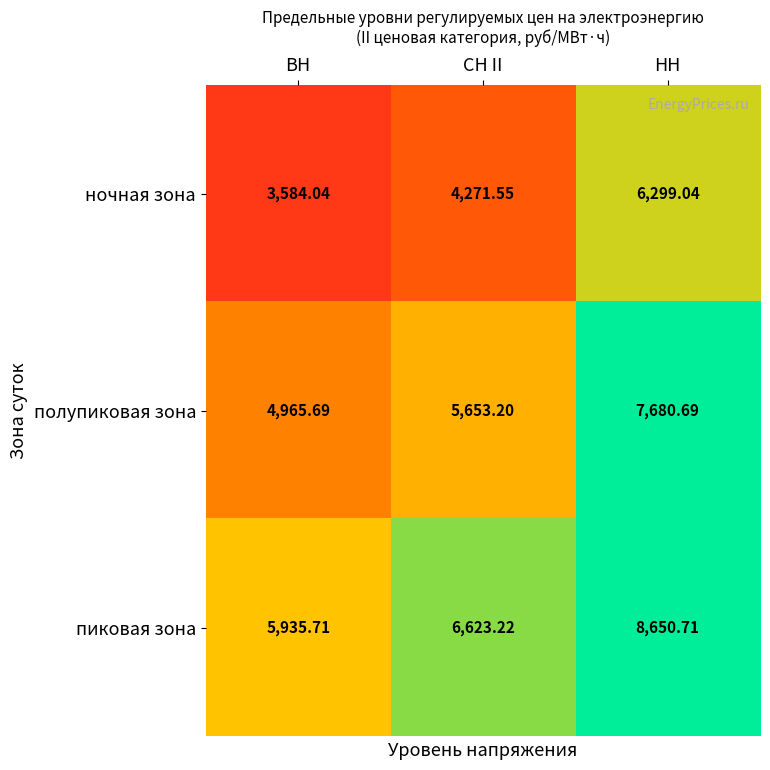

Which category has the lowest value in the пиковая зона series?

ВН